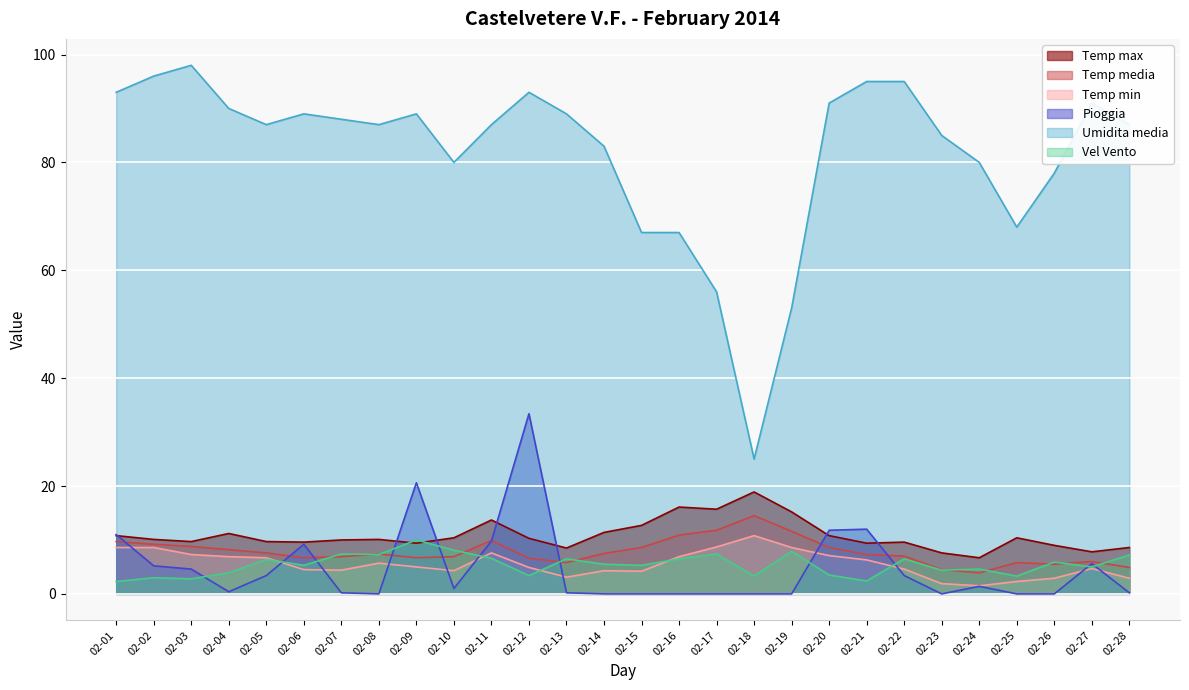

True or false: Temp media has a value of 14.5 at 02-18.

True